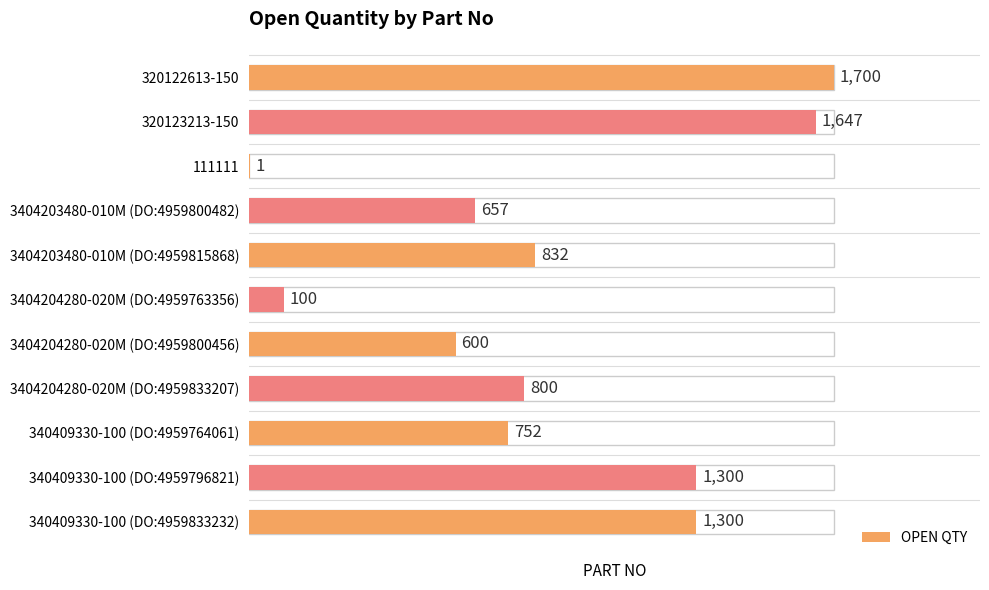

Does the chart contain any negative values?

No